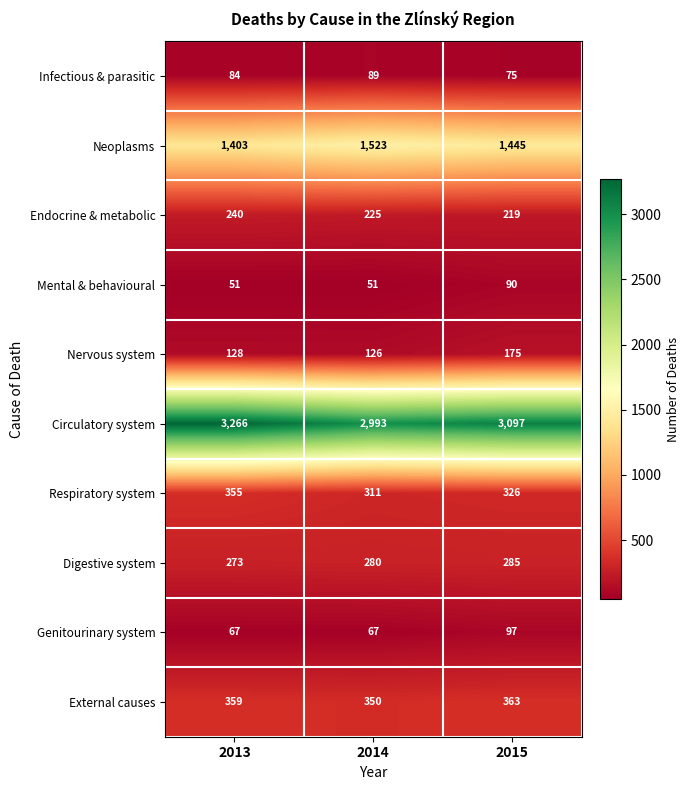

At 2015, list the series in order from largest to smallest.

Circulatory system, Neoplasms, External causes, Respiratory system, Digestive system, Endocrine & metabolic, Nervous system, Genitourinary system, Mental & behavioural, Infectious & parasitic